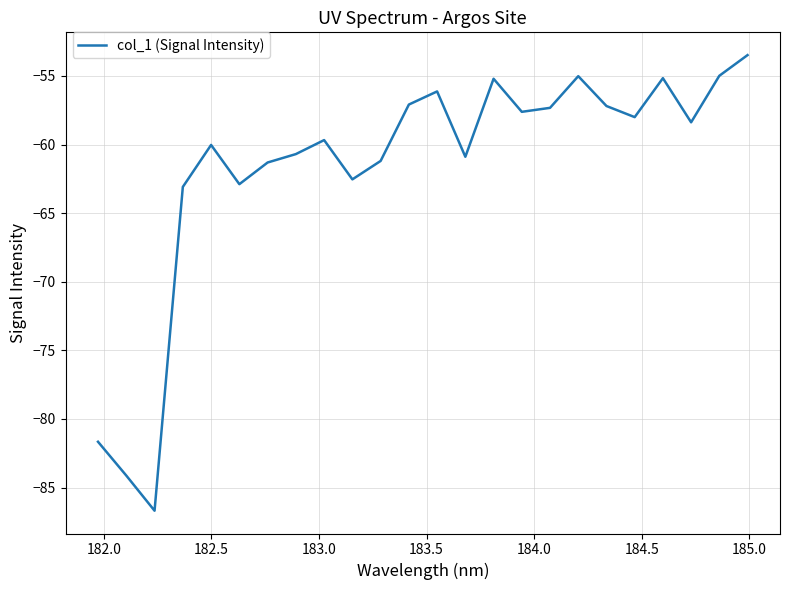

What is the smallest value displayed?

-86.7